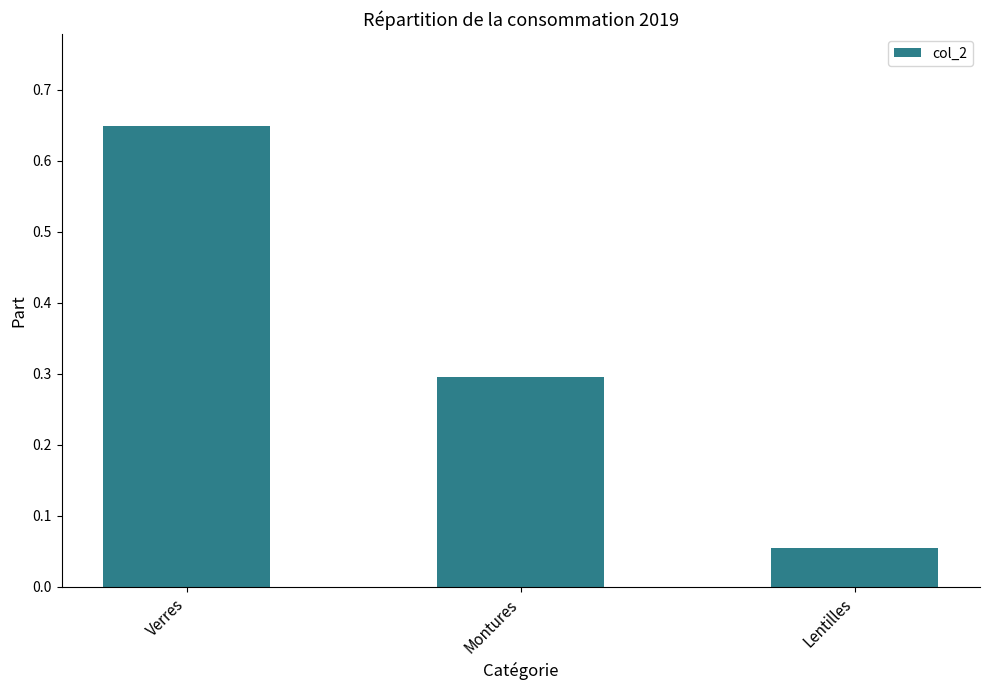

How many bars are there in total?

3